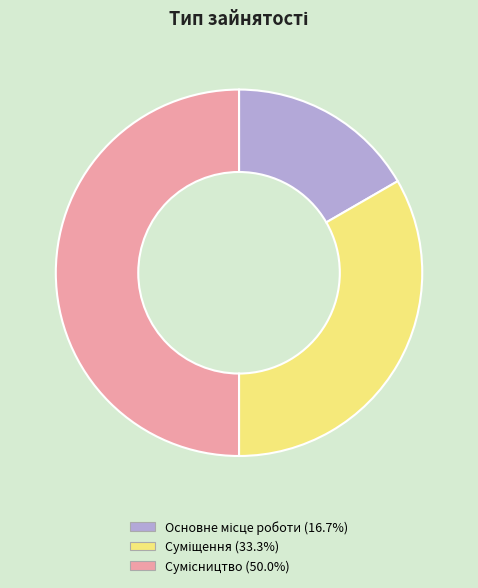

Which has a higher value, Суміщення or Основне місце роботи?

Суміщення